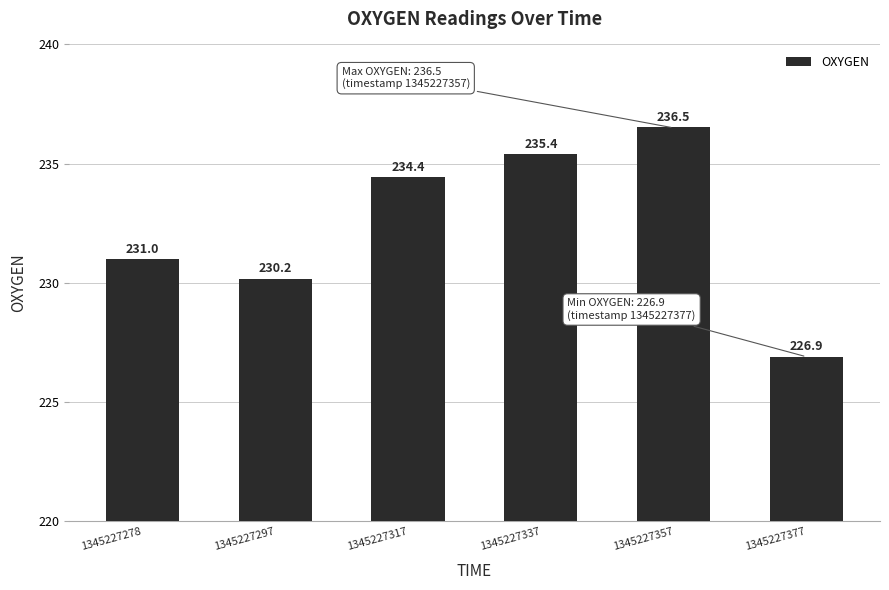

Rank the categories by value from highest to lowest.

1345227357, 1345227337, 1345227317, 1345227278, 1345227297, 1345227377